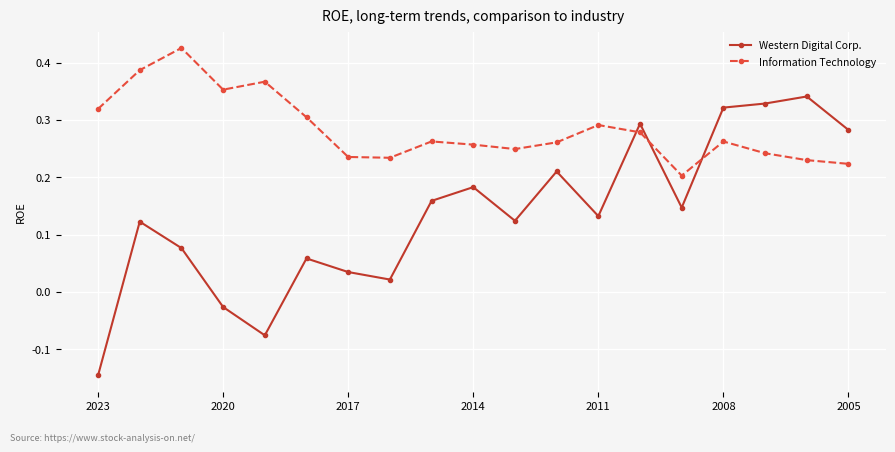

Rank the series by their maximum value, from highest to lowest.

Information Technology, Western Digital Corp.